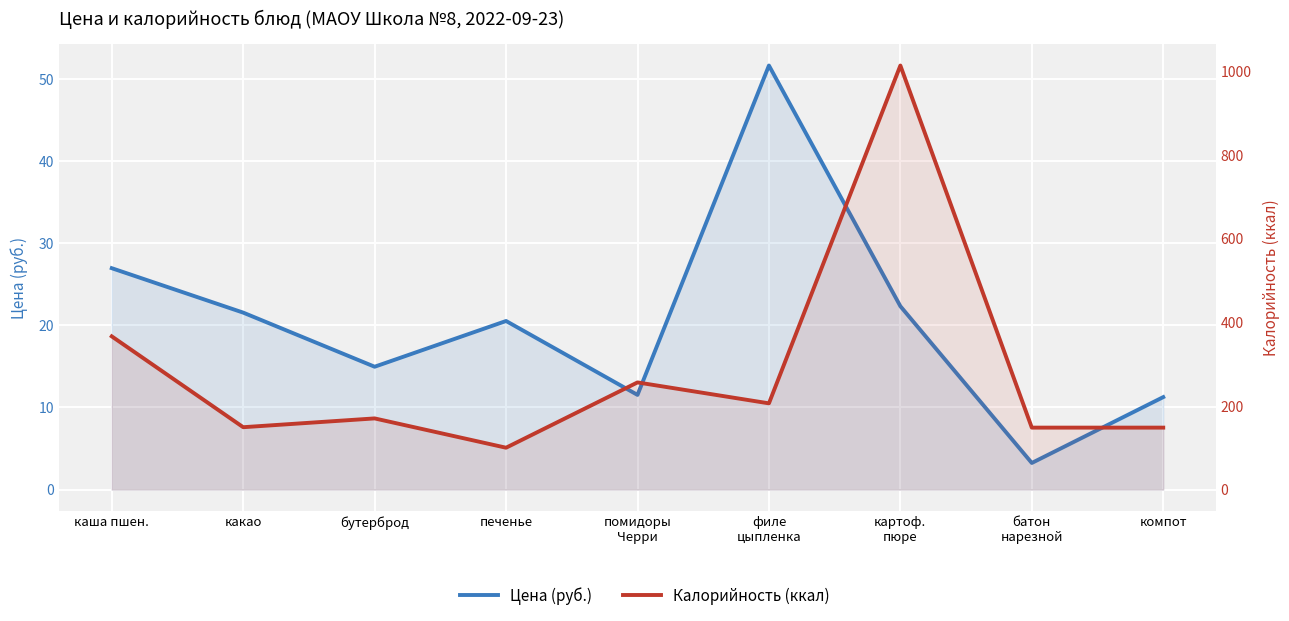

Which has a higher value, какао or каша пшен.?

каша пшен.